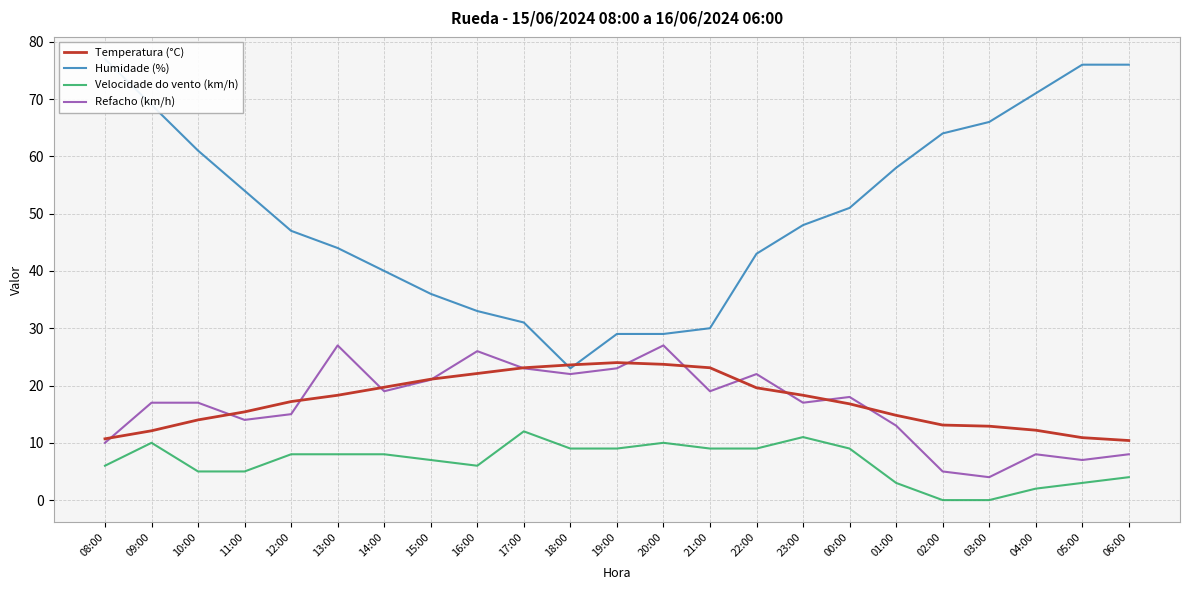

Rank the categories by Refacho (km/h) value from highest to lowest.

13:00, 20:00, 16:00, 17:00, 19:00, 18:00, 22:00, 15:00, 14:00, 21:00, 00:00, 09:00, 10:00, 23:00, 12:00, 11:00, 01:00, 08:00, 04:00, 06:00, 05:00, 02:00, 03:00